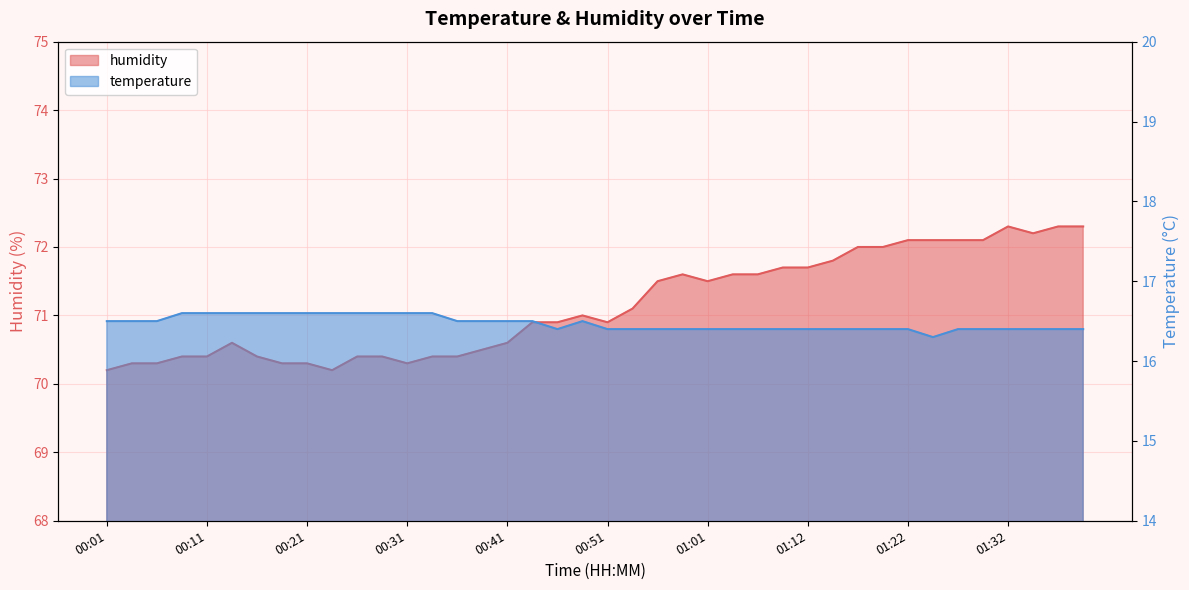

What is the total value across all series at 01:22?

88.5